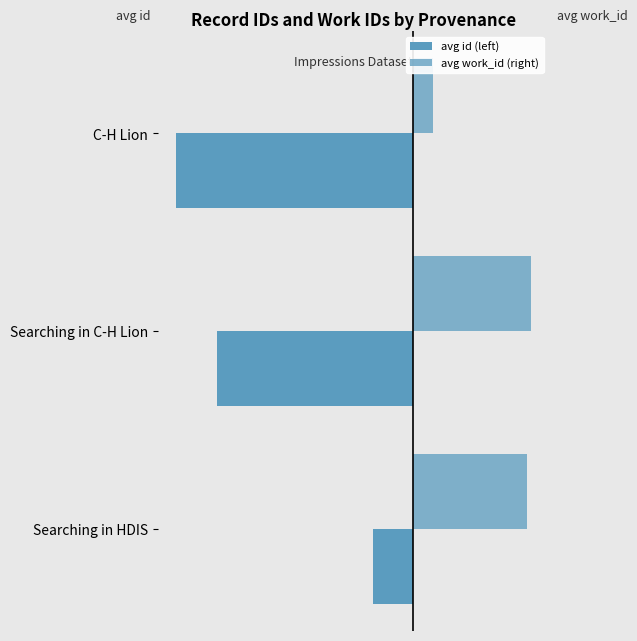

How many categories are shown in the chart?

3